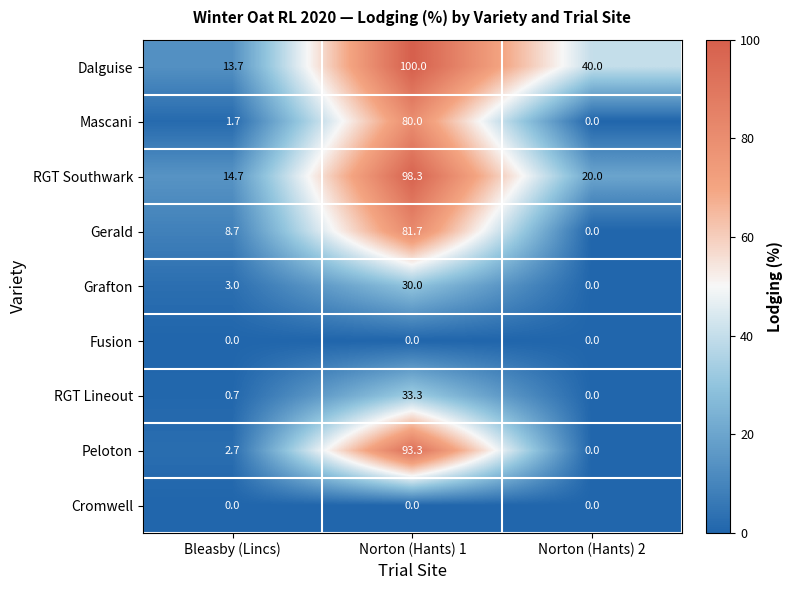

Reading left to right, list all the values displayed in this chart.

Dalguise: Bleasby (Lincs)=13.7	Norton (Hants) 1=100.0	Norton (Hants) 2=40.0
Mascani: Bleasby (Lincs)=1.7	Norton (Hants) 1=80.0	Norton (Hants) 2=0.0
RGT Southwark: Bleasby (Lincs)=14.7	Norton (Hants) 1=98.3	Norton (Hants) 2=20.0
Gerald: Bleasby (Lincs)=8.7	Norton (Hants) 1=81.7	Norton (Hants) 2=0.0
Grafton: Bleasby (Lincs)=3.0	Norton (Hants) 1=30.0	Norton (Hants) 2=0.0
Fusion: Bleasby (Lincs)=0.0	Norton (Hants) 1=0.0	Norton (Hants) 2=0.0
RGT Lineout: Bleasby (Lincs)=0.7	Norton (Hants) 1=33.3	Norton (Hants) 2=0.0
Peloton: Bleasby (Lincs)=2.7	Norton (Hants) 1=93.3	Norton (Hants) 2=0.0
Cromwell: Bleasby (Lincs)=0.0	Norton (Hants) 1=0.0	Norton (Hants) 2=0.0